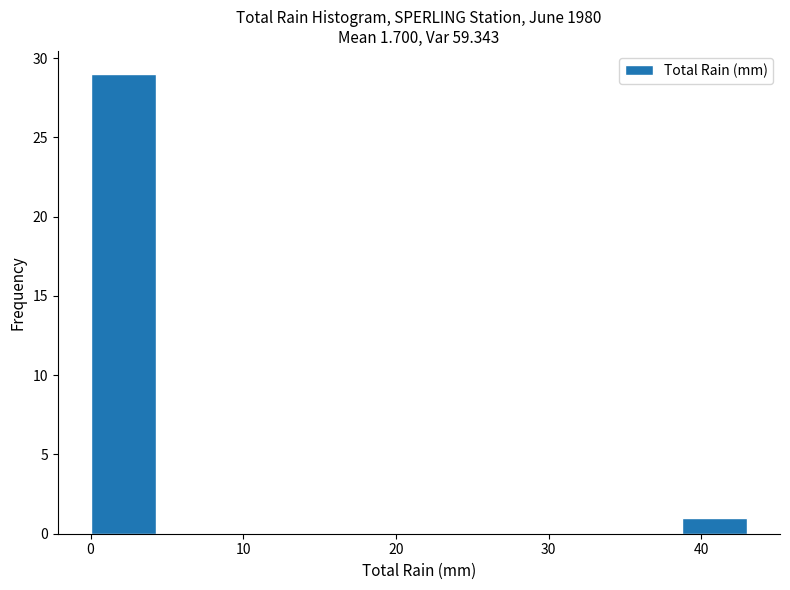

Reading left to right, transcribe this chart: for each bar, give the range it covers on the x-axis and its height. Neither the bar edges nor the heights are printed on the chart, so give them approximately, as read against the axes.

0.0 to 4.3: 29
4.3 to 8.6: 0
8.6 to 12.9: 0
12.9 to 17.2: 0
17.2 to 21.5: 0
21.5 to 25.8: 0
25.8 to 30.1: 0
30.1 to 34.4: 0
34.4 to 38.7: 0
38.7 to 43.0: 1